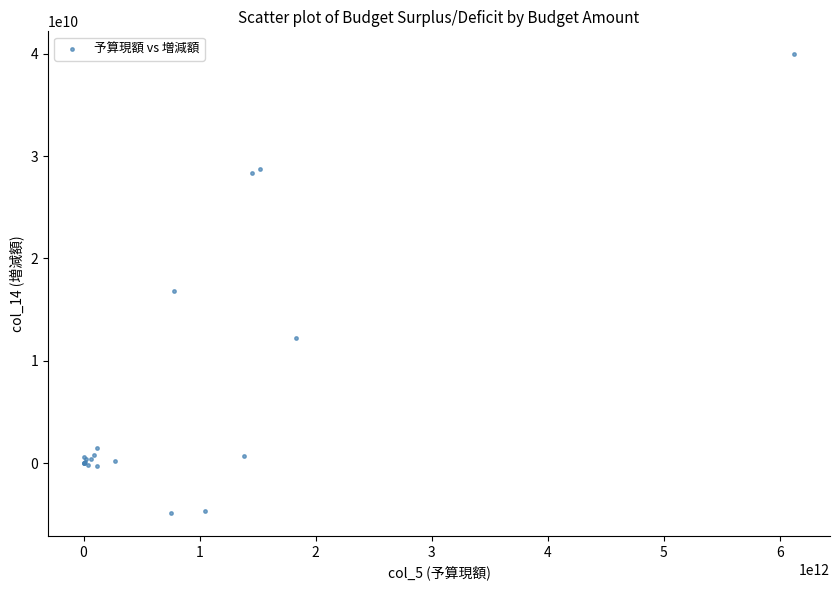

What Y value in the scatter plot is closest to 17541888267?

16785405677